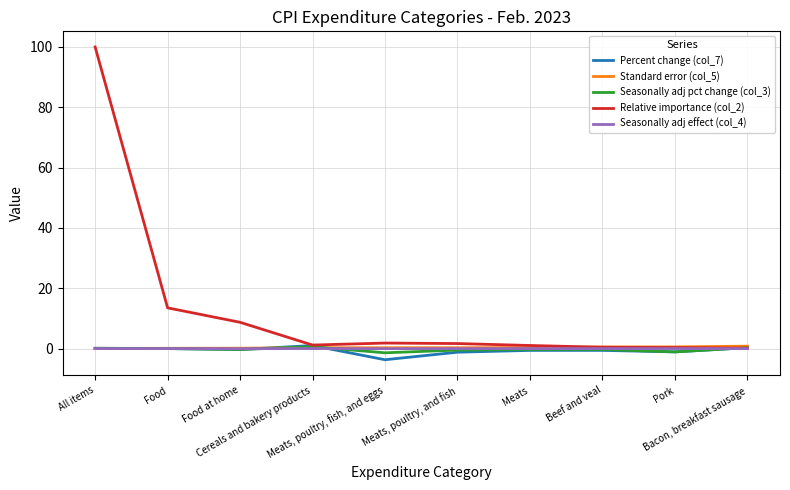

What is the maximum value shown in the chart?

100.0